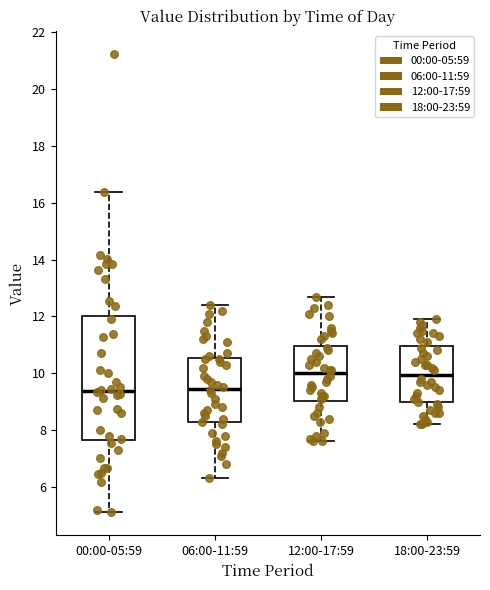

Where is the lower edge of the box for 00:00-05:59 on the y-axis? The values are not printed on the chart, so give them approximately, as read against the axis.

7.6